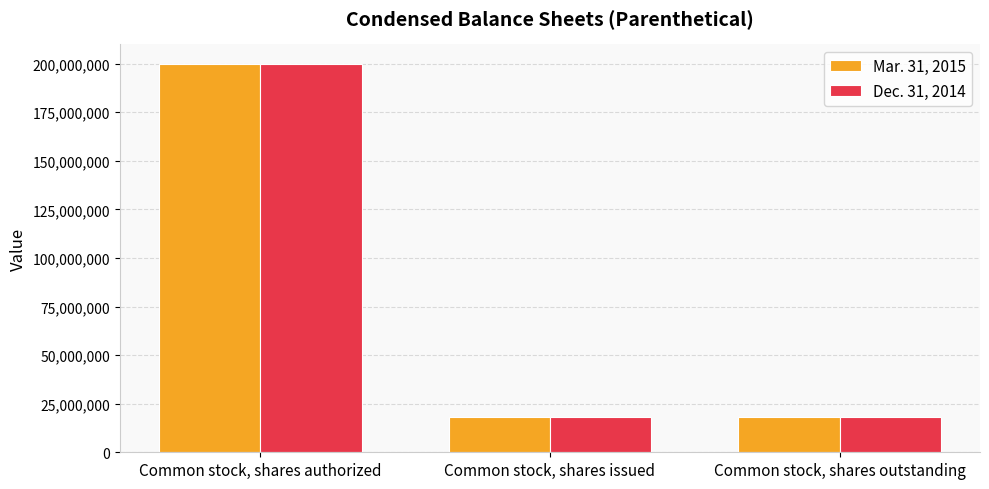

Count the Mar. 31, 2015 values in the range 17946000 to 200000000.

3